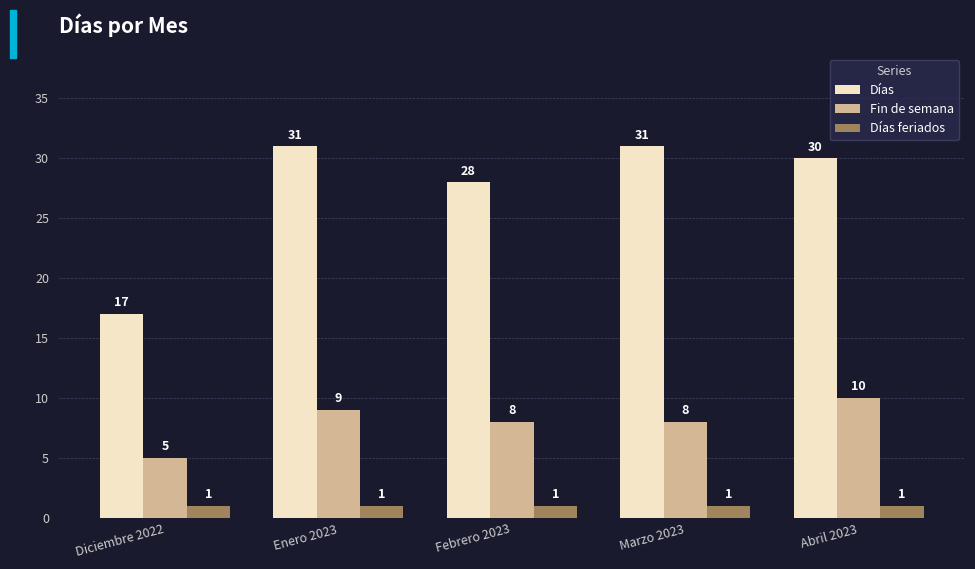

How many groups of bars are there?

5